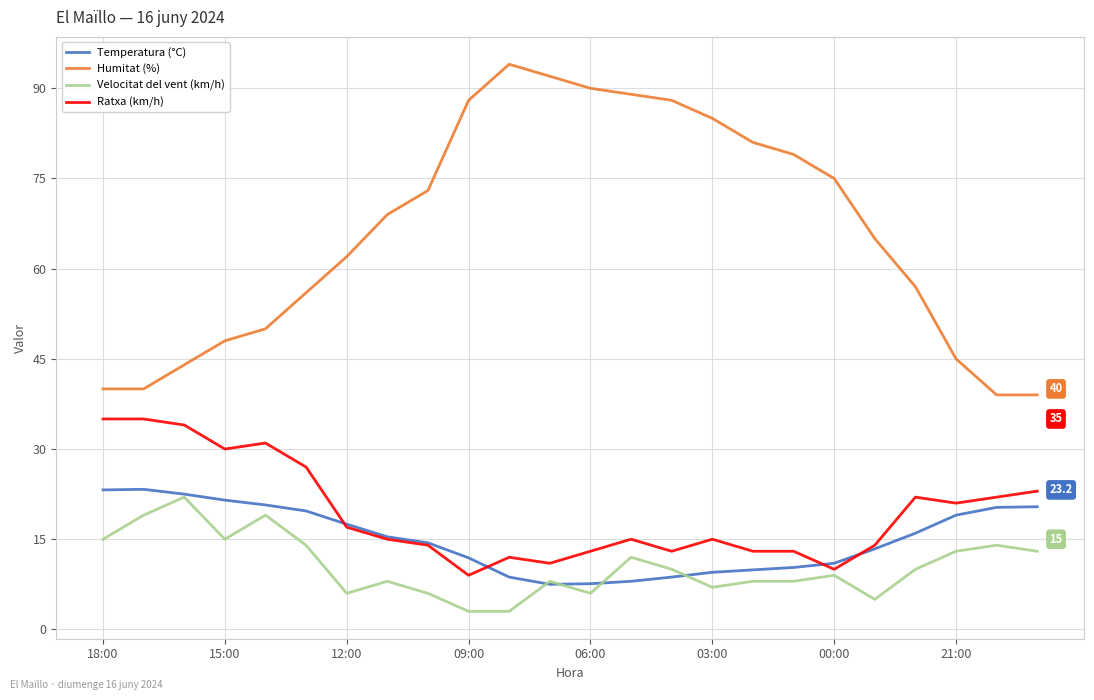

Which series has the largest range (max minus min)?

Humitat (%)